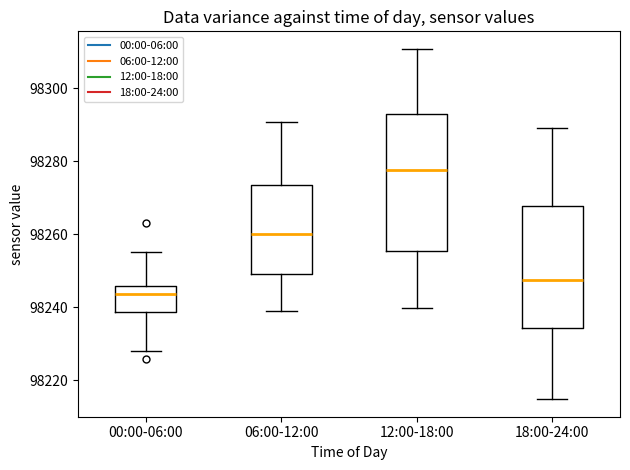

Where does the median line of the box for 00:00-06:00 sit on the y-axis? The values are not printed on the chart, so give them approximately, as read against the axis.

98244